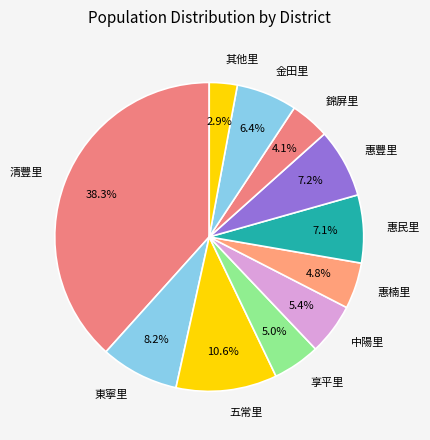

Is 享平里 the majority of the pie?

No